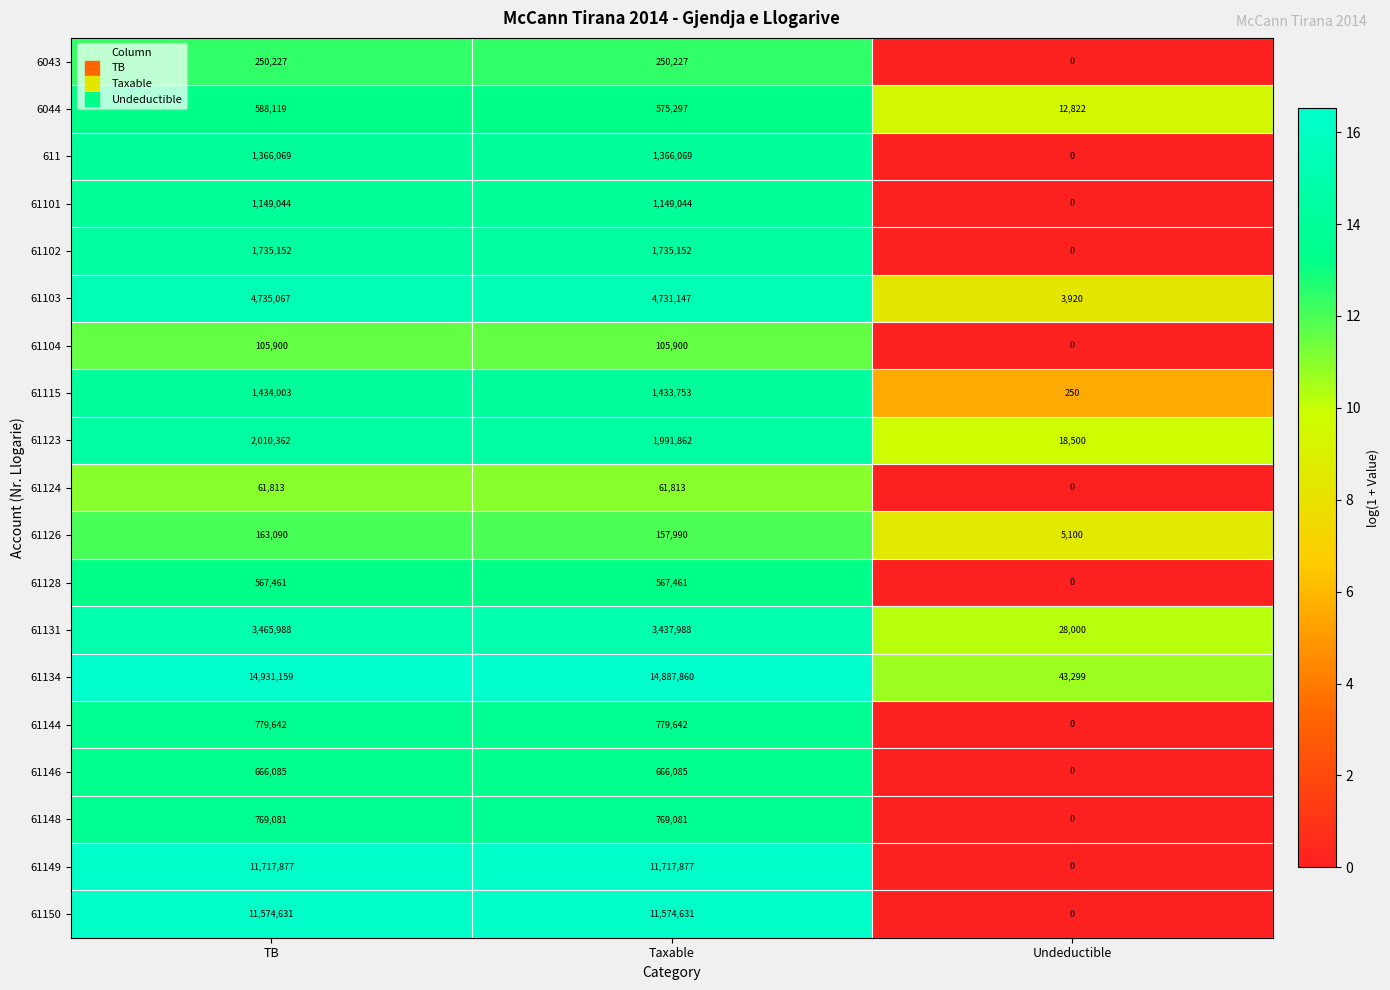

The 61101 series shows 0 at Undeductible. True or false?

True